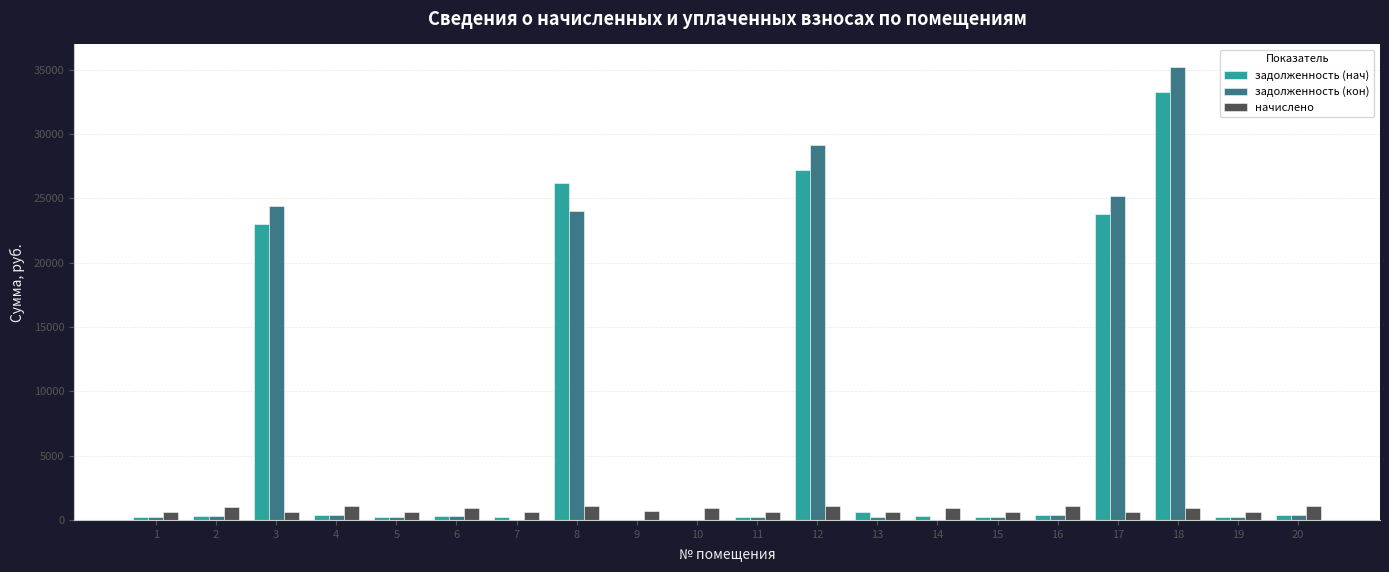

At which category is the sum across all series the highest?

18